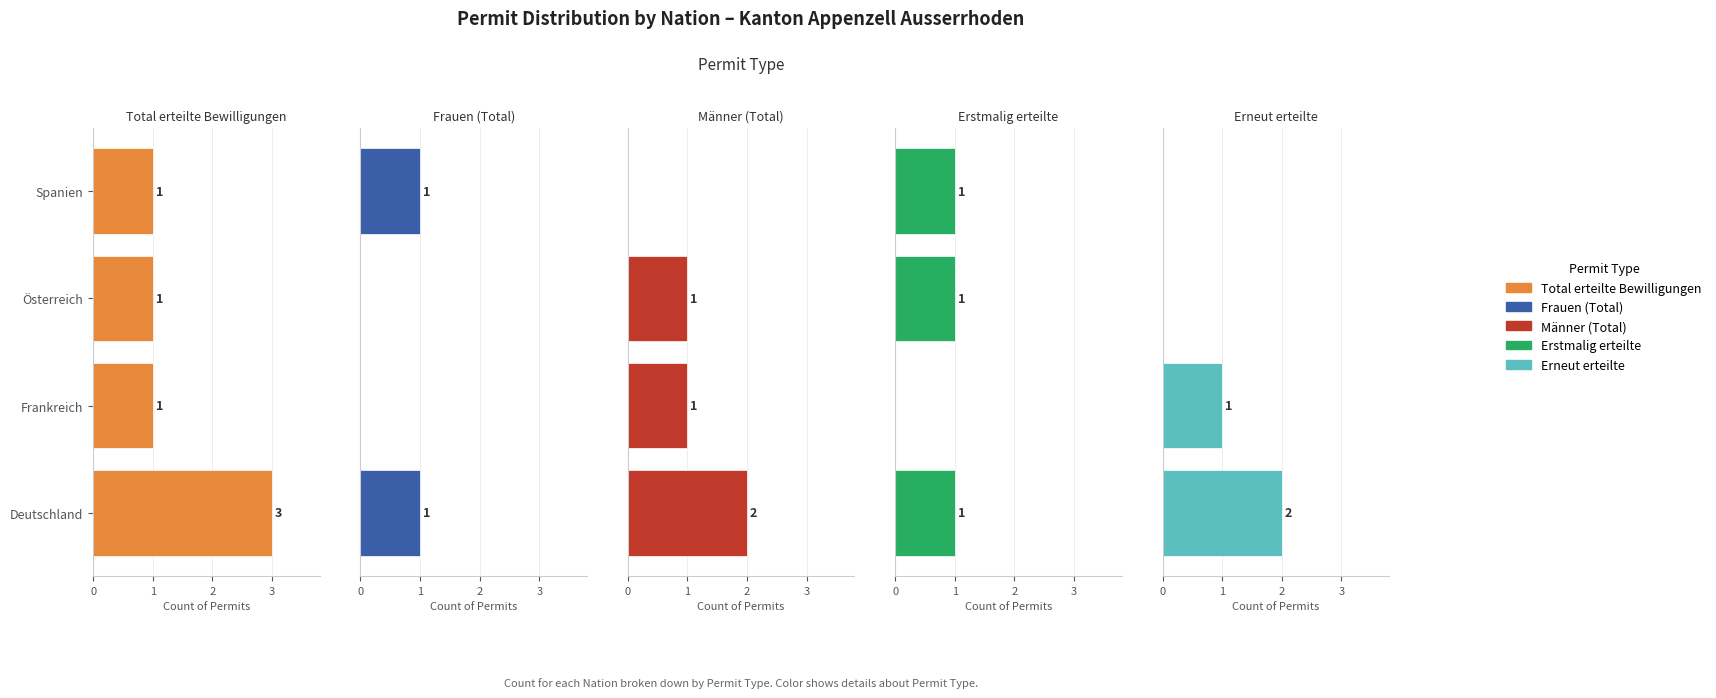

What are all the series names shown in the legend?

Total erteilte Bewilligungen, Frauen (Total), Männer (Total), Erstmalig erteilte, Erneut erteilte